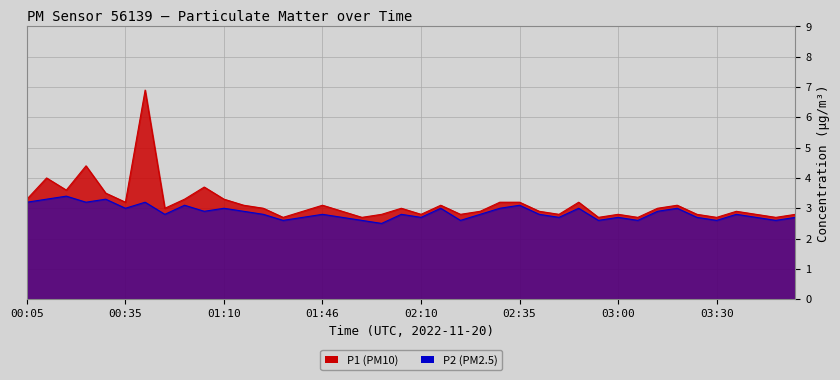

True or false: P1 and P2 cross at least once.

False